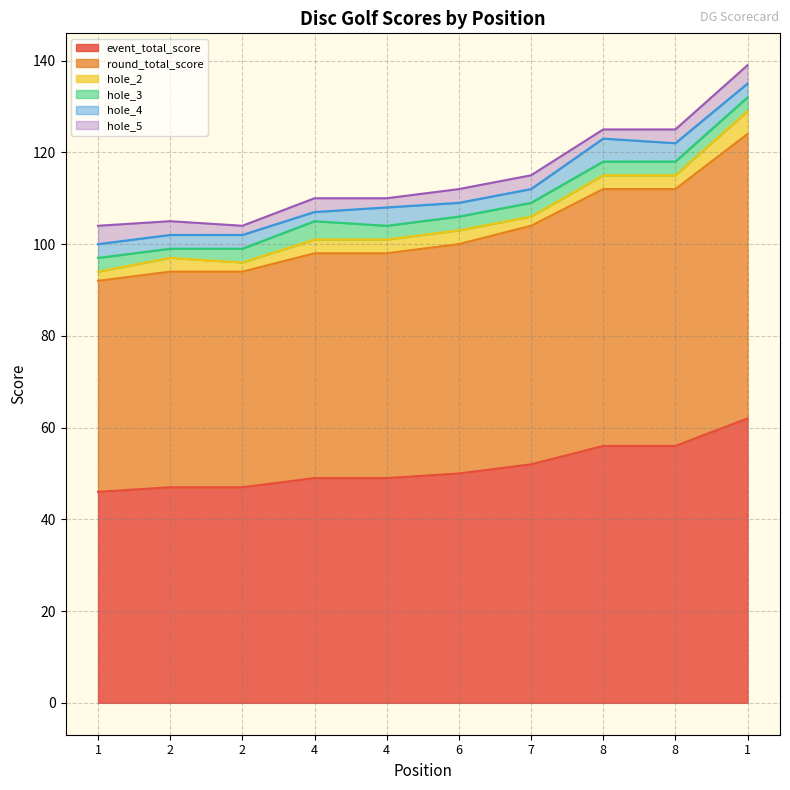

Which series changed the most between 4 and 7?

event_total_score